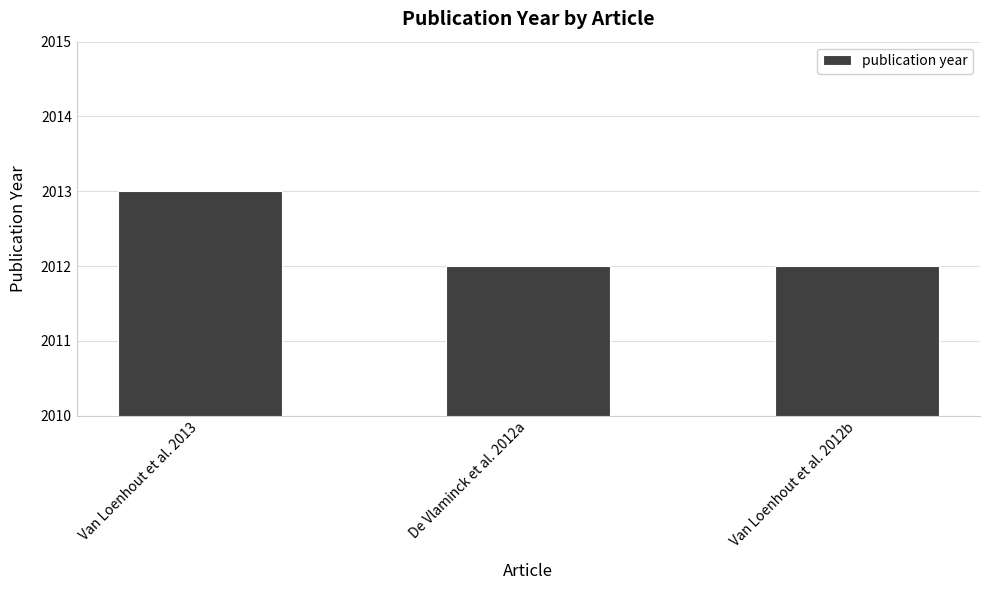

How many bars are there in total?

3